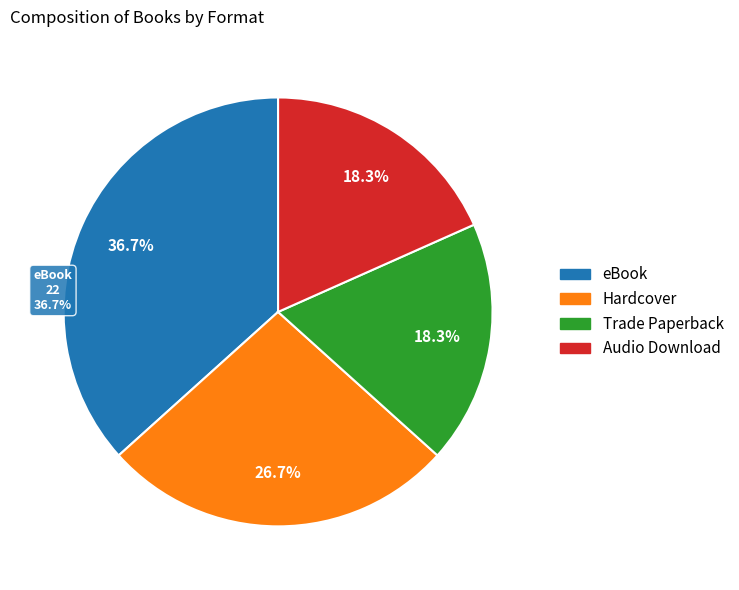

What percentage is the Audio Download slice, to the nearest percent?

18%